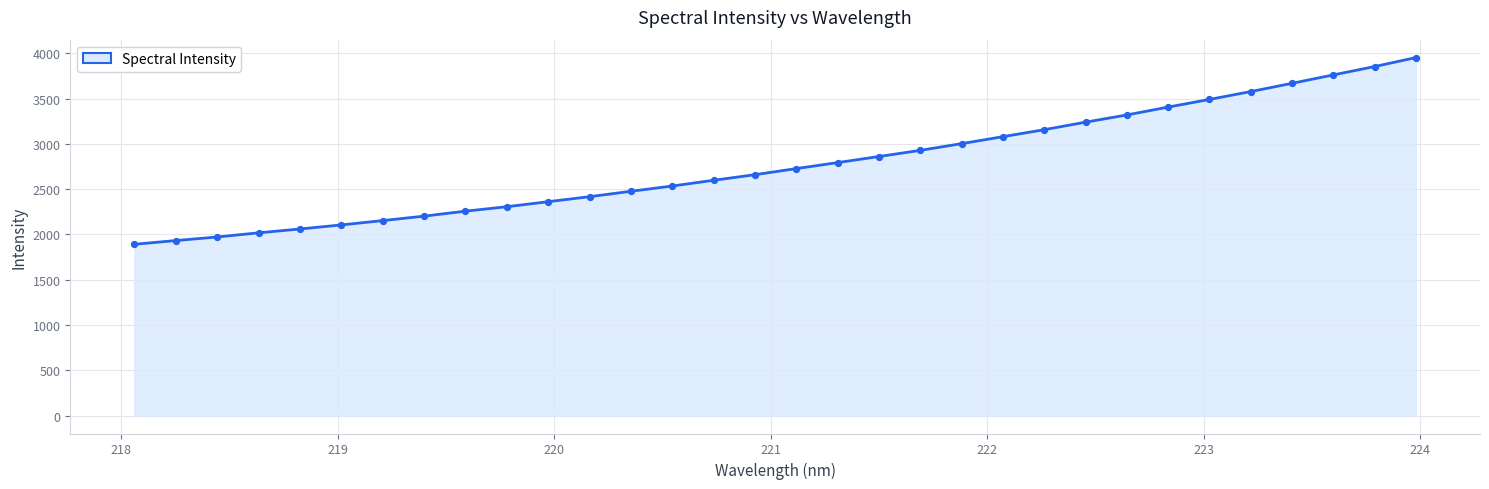

What is the smallest value displayed?

1891.5